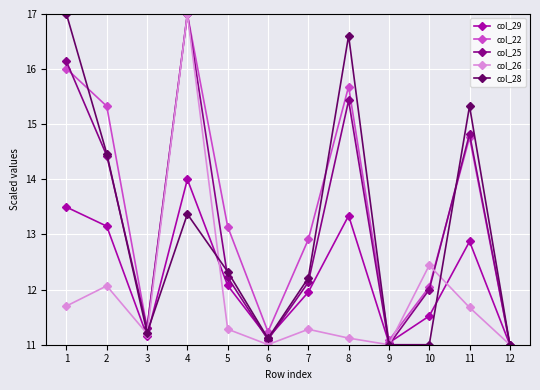

What is the spread (max minus min) of values at 11?

3.7